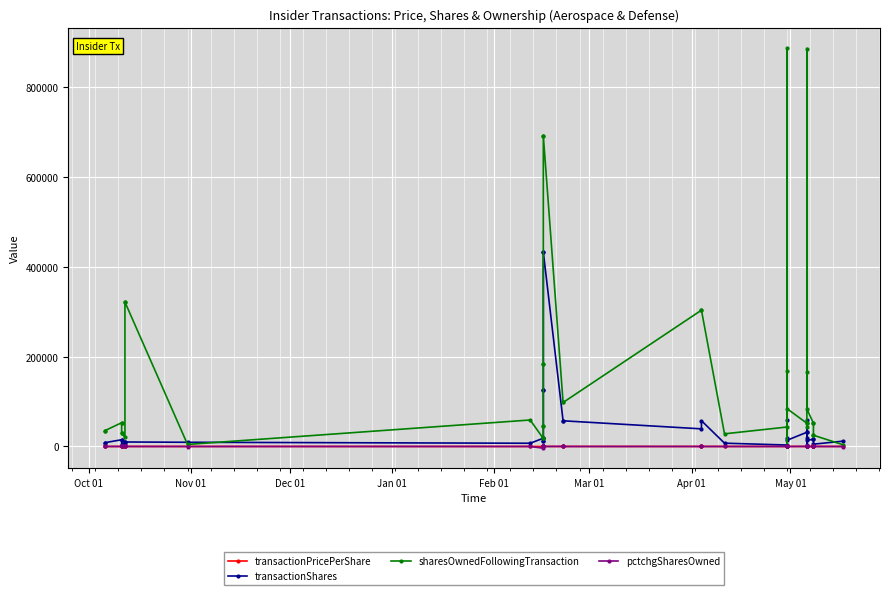

Between which two adjacent categories do transactionPricePerShare and pctchgSharesOwned first intersect?

Nov 01 and Dec 01